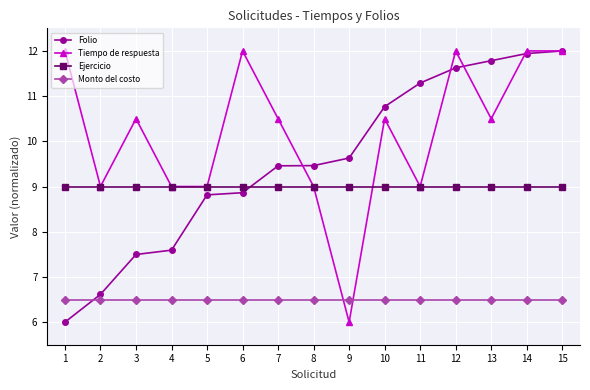

What is the difference between the highest and lowest values at 5?

2.5